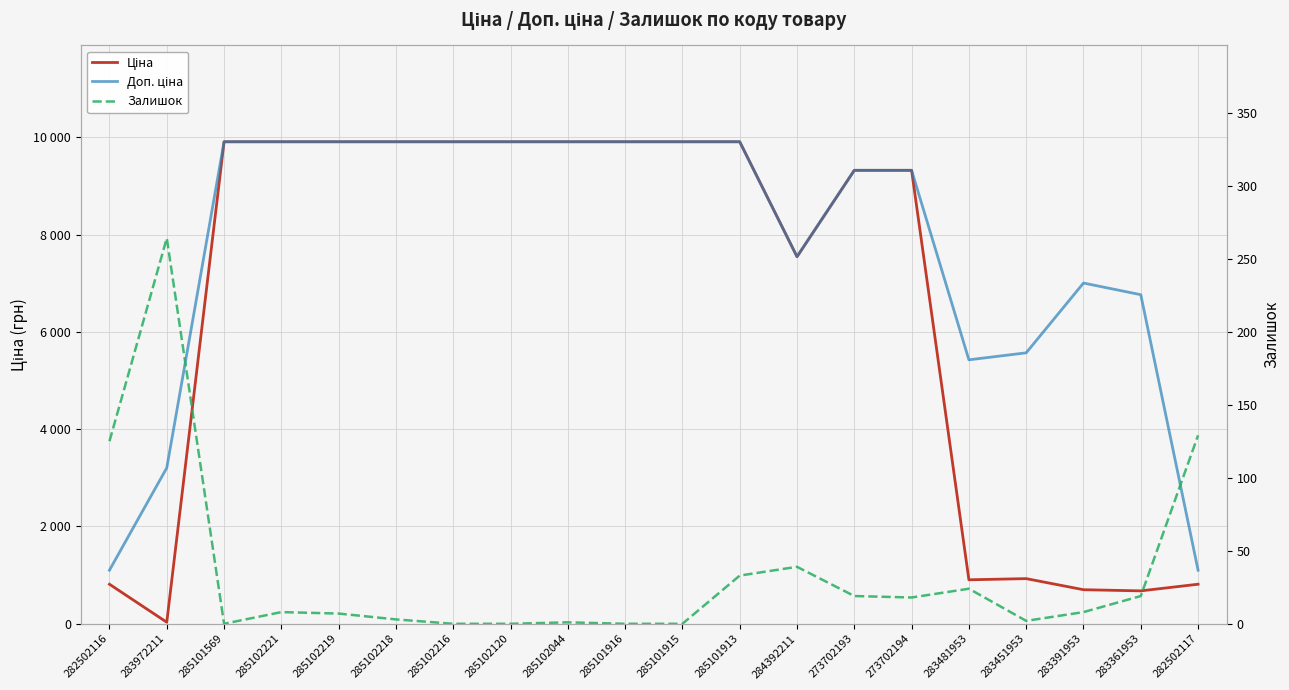

How many positive values does the Залишок series have?

15